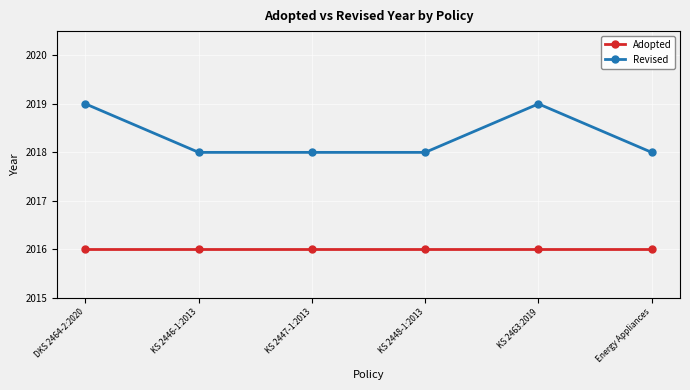

Which series changed the most between KS 2446-1:2013 and KS 2463:2019?

Revised